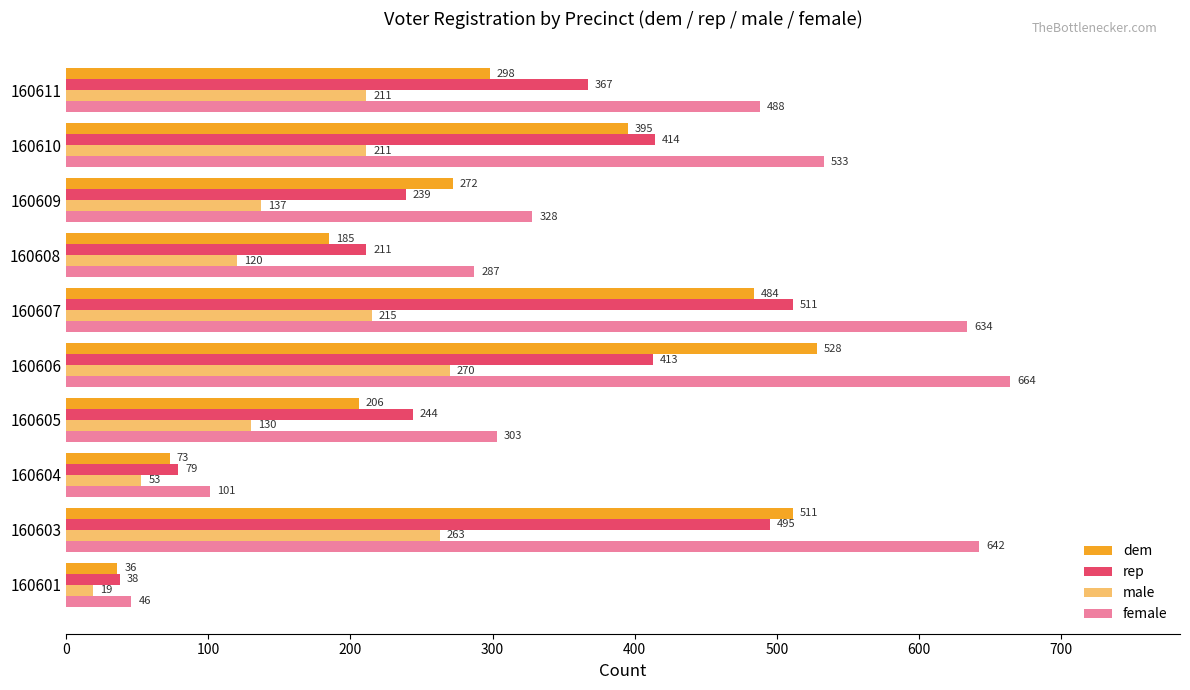

The rep series shows 211 at 160608. True or false?

True